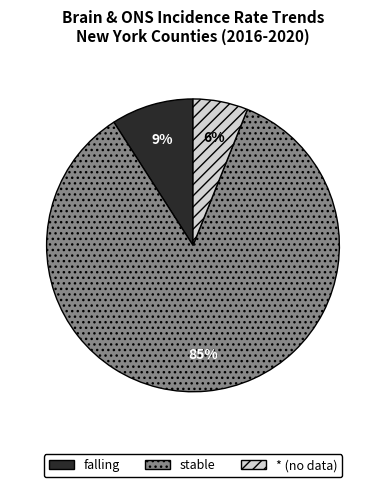

Is it true that falling is 9% of the pie?

True